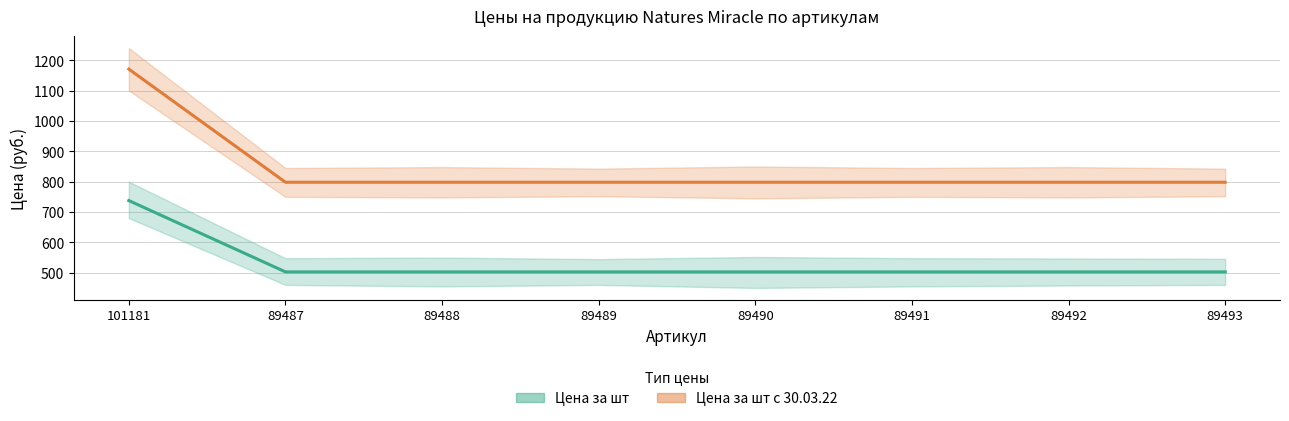

What is the value of the Цена за шт с 30.03.22 point at the 6th from the left?

798.1